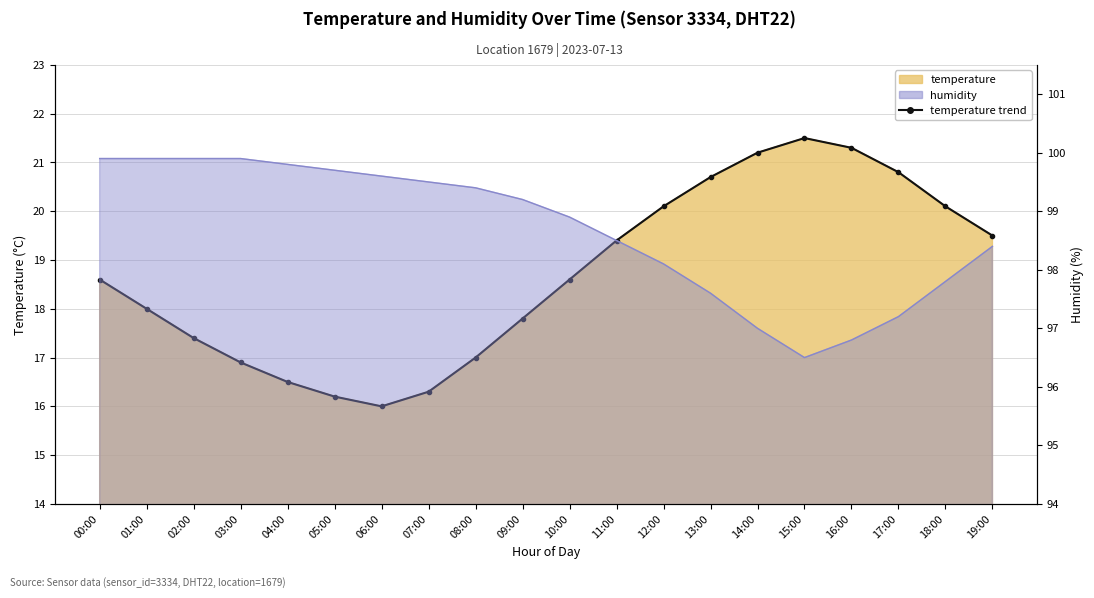

Which label corresponds to the smallest value in the chart?

06:00